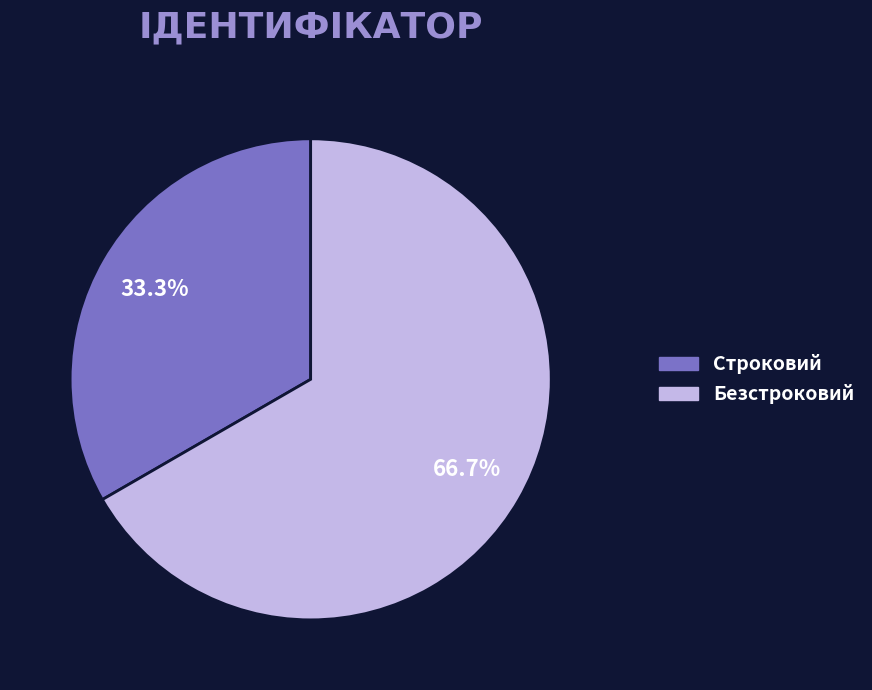

Is there a majority slice in this chart?

Yes